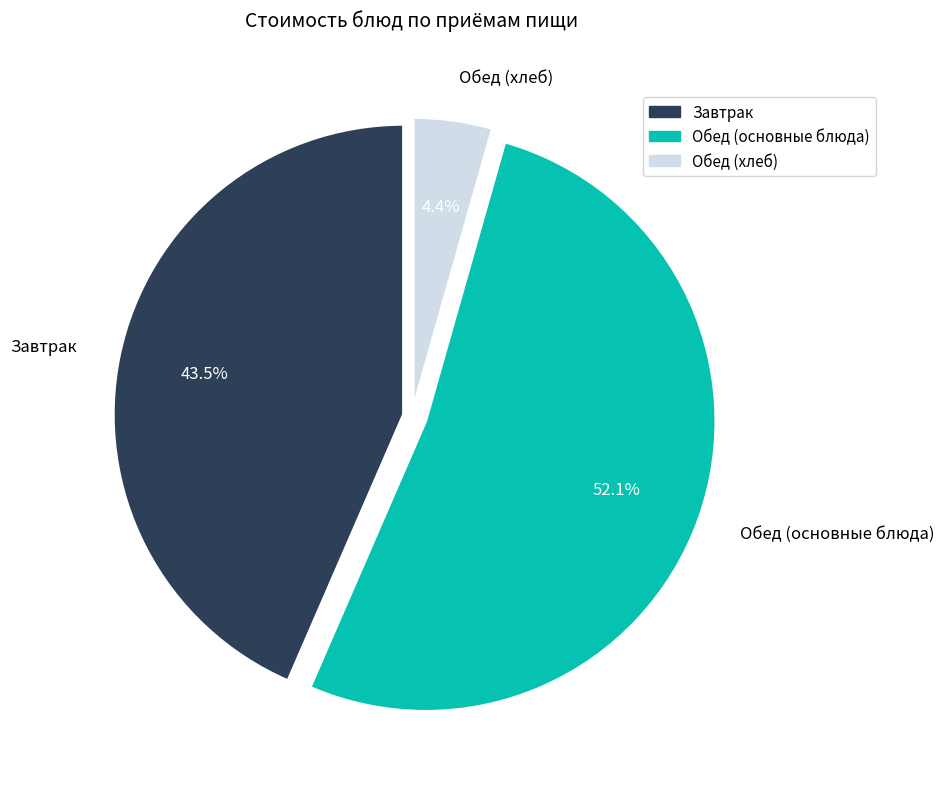

Rank the categories by value from highest to lowest.

Обед (основные блюда), Завтрак, Обед (хлеб)